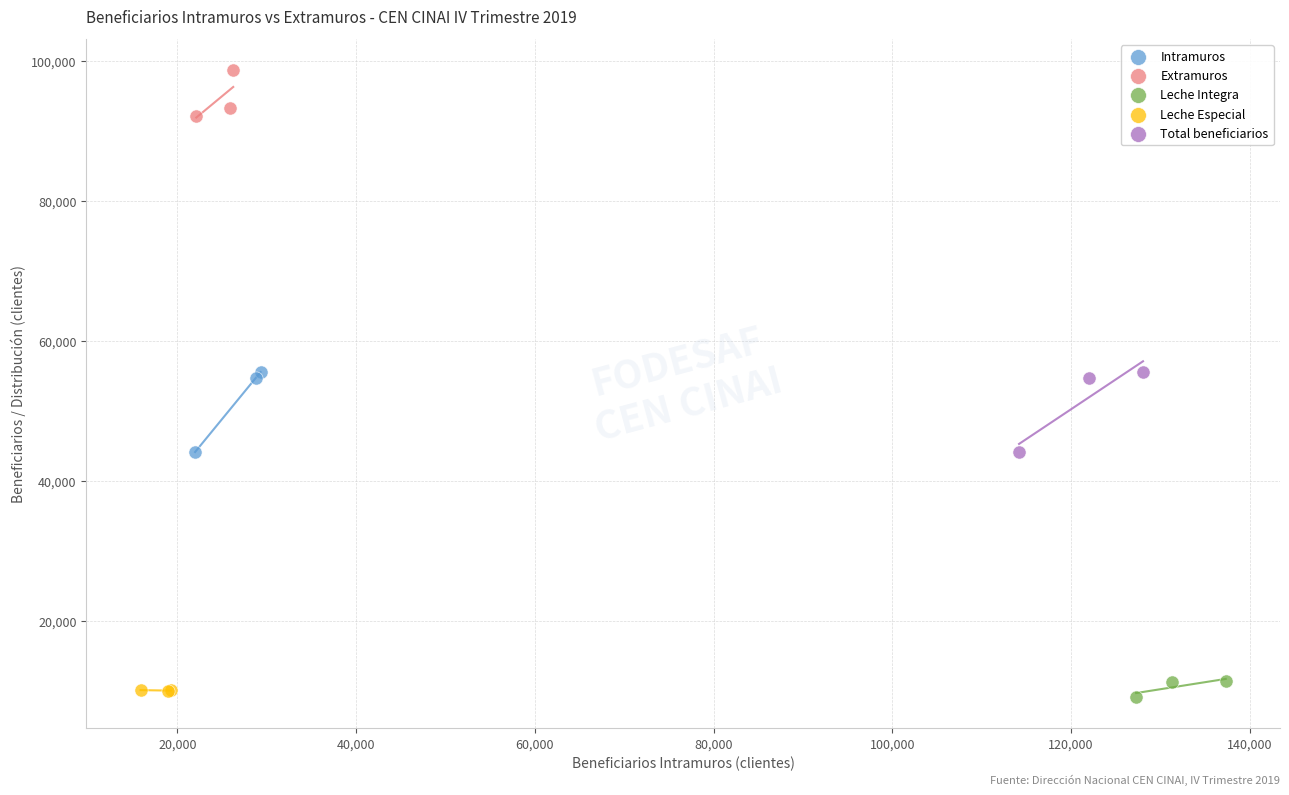

Which series reaches the minimum Y coordinate?

Leche Integra